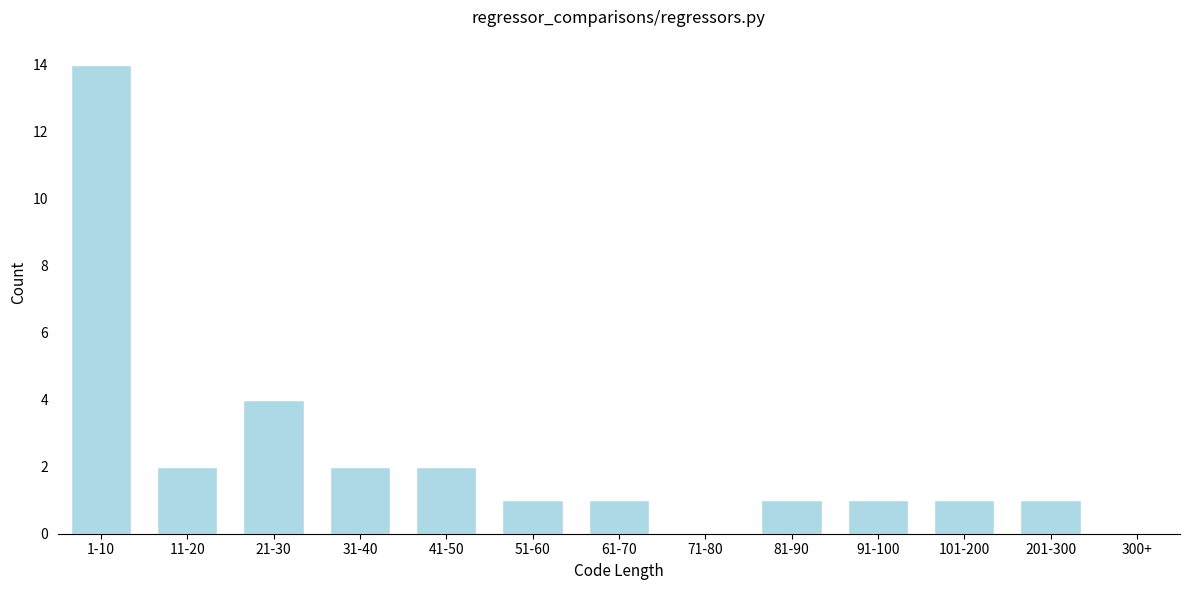

Reading left to right, extract all data points from this chart.

1-10=14	11-20=2	21-30=4	31-40=2	41-50=2	51-60=1	61-70=1	71-80=0	81-90=1	91-100=1	101-200=1	201-300=1	300+=0